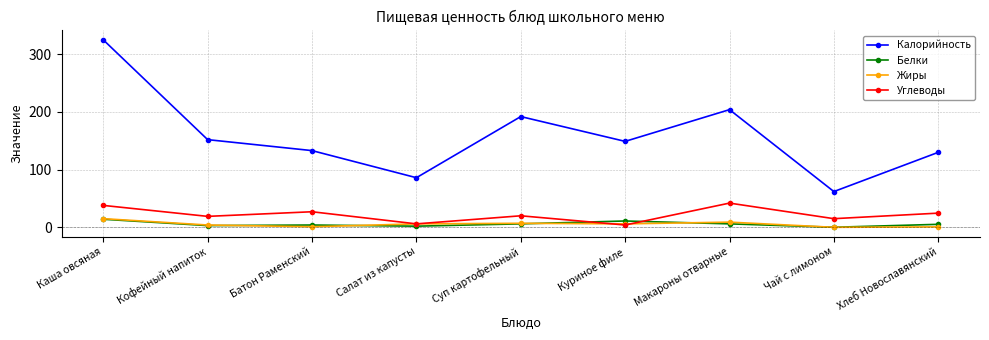

At which category is the sum across all series the highest?

Каша овсяная